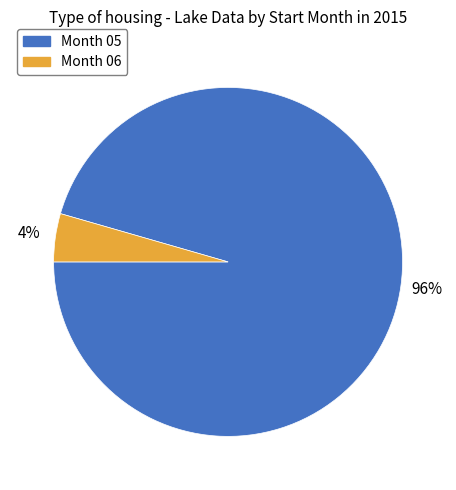

Count the number of slices in the pie.

2